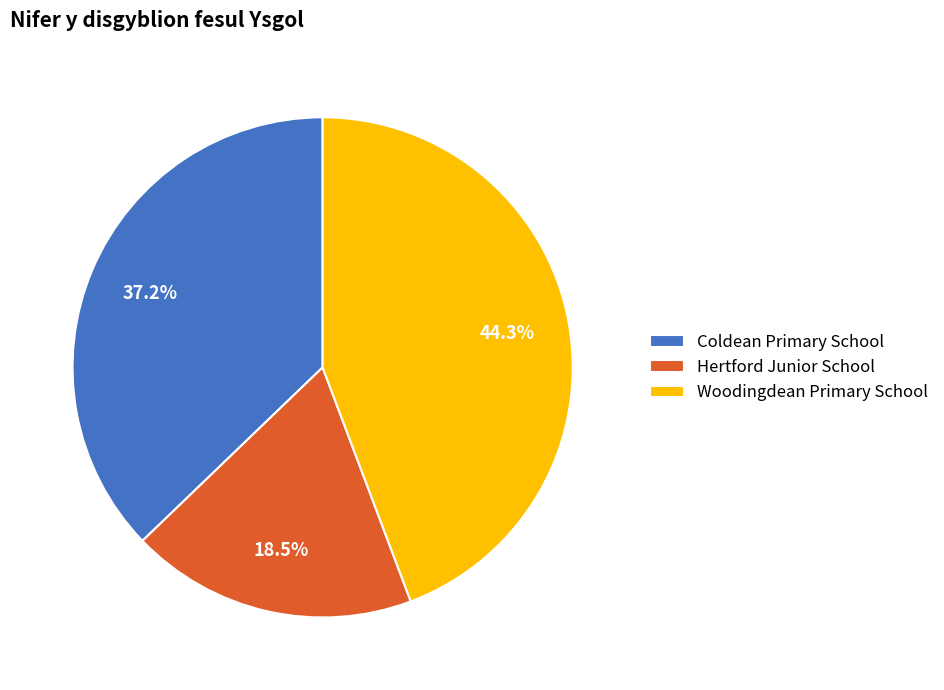

True or false: Coldean Primary School accounts for 47% of the total.

False